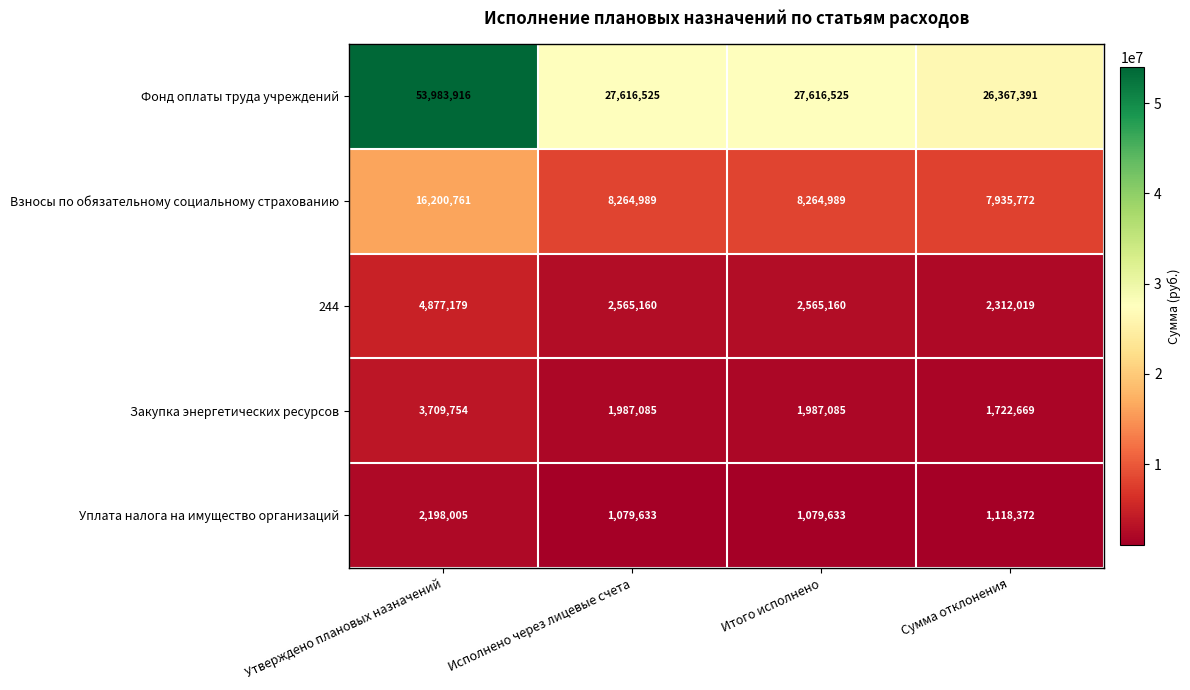

Reading right to left, what are all the values shown in this chart?

Фонд оплаты труда учреждений: 26367391	27616525	27616525	53983916
Взносы по обязательному социальному страхованию: 7935772	8264989	8264989	16200761
244: 2312019	2565160	2565160	4877179
Закупка энергетических ресурсов: 1722669	1987085	1987085	3709754
Уплата налога на имущество организаций: 1118372	1079633	1079633	2198005